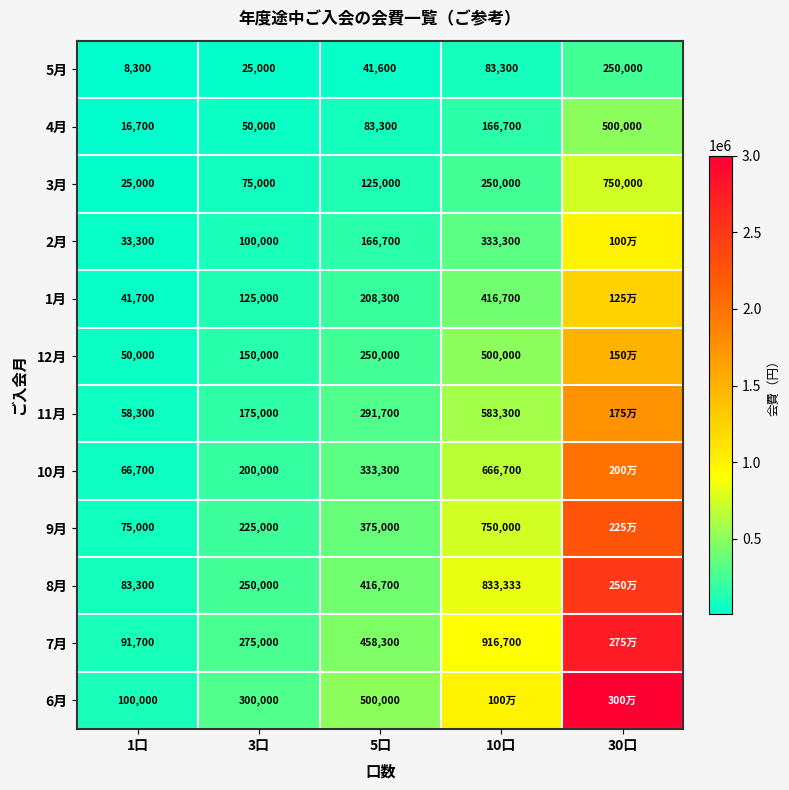

What is the average value of the 5月 series?

81640